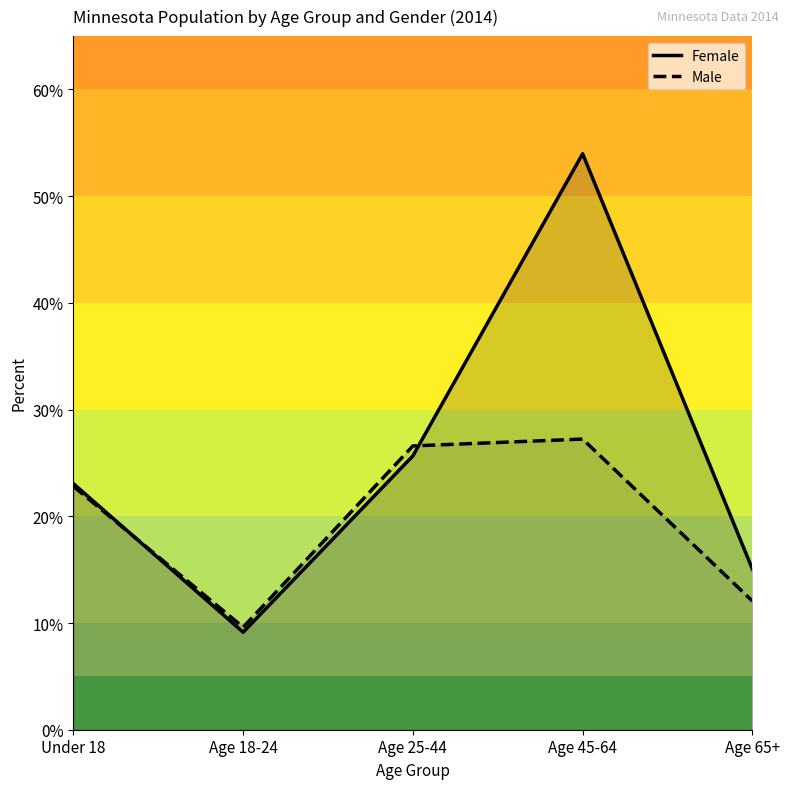

What is the minimum value shown in the chart?

0.1